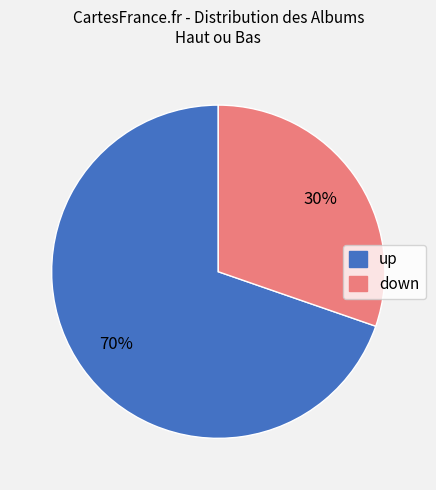

To the nearest percent, what is the average slice percentage?

50%